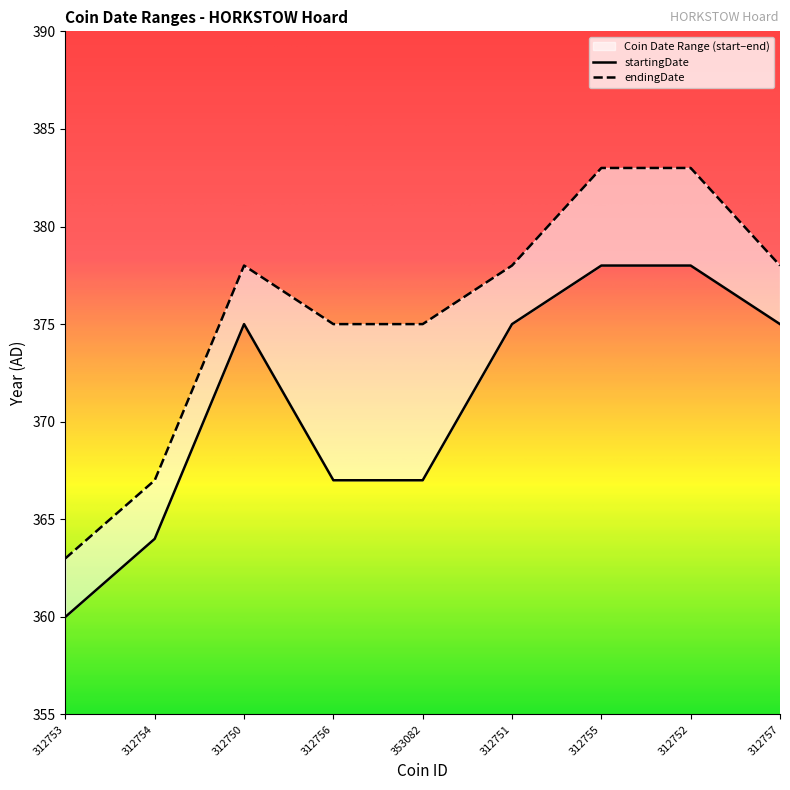

What is the value of the startingDate point at the 6th from the left?

375